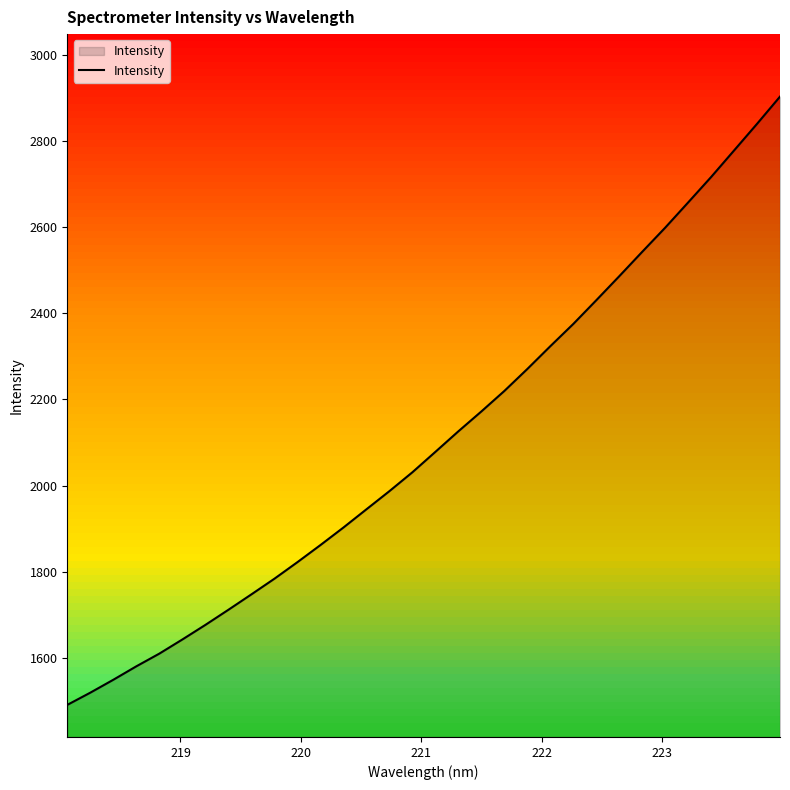

What is the lowest value of the Intensity series?

1490.5